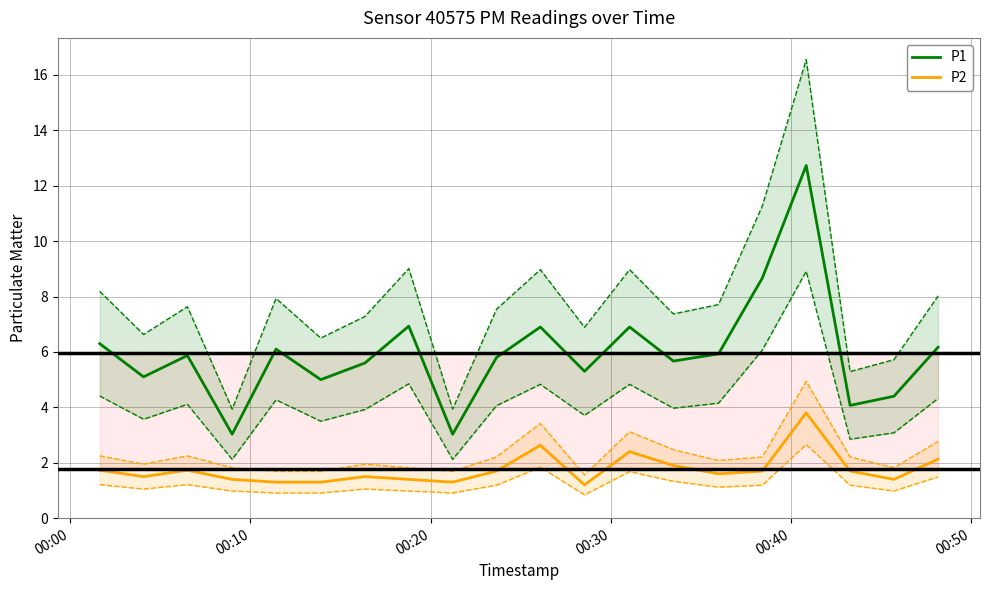

How many data points does each series have?

20